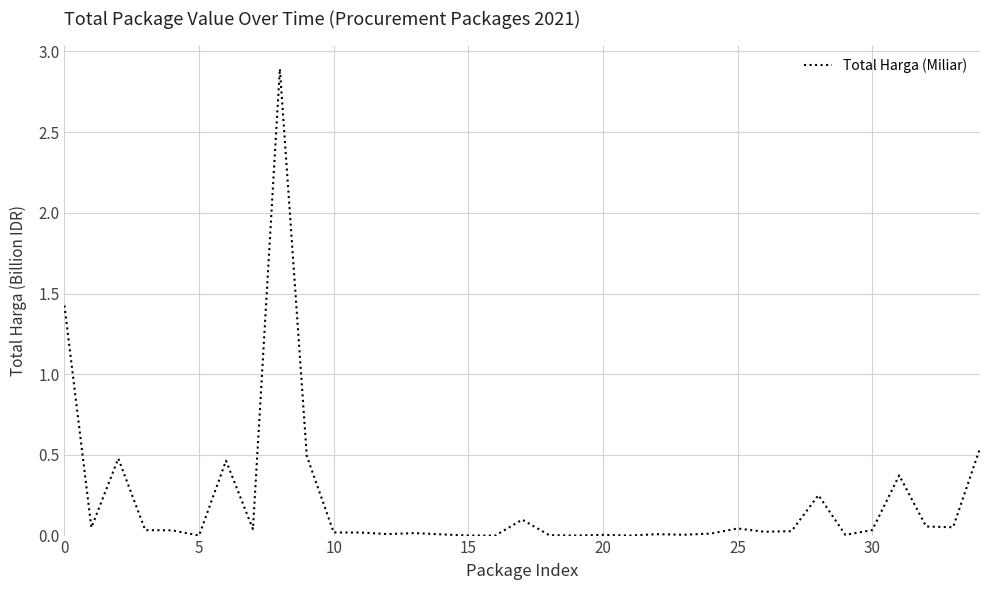

What is the difference between the maximum and minimum values?

2.9